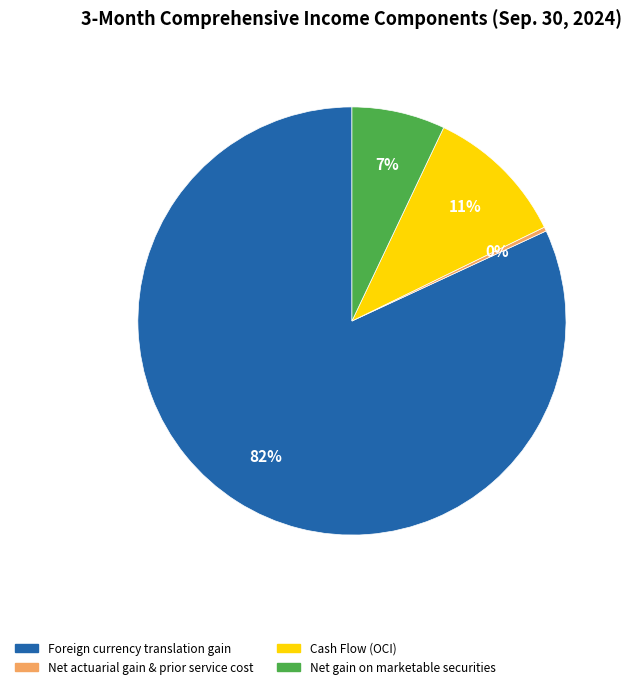

How many slices are in this pie chart?

4